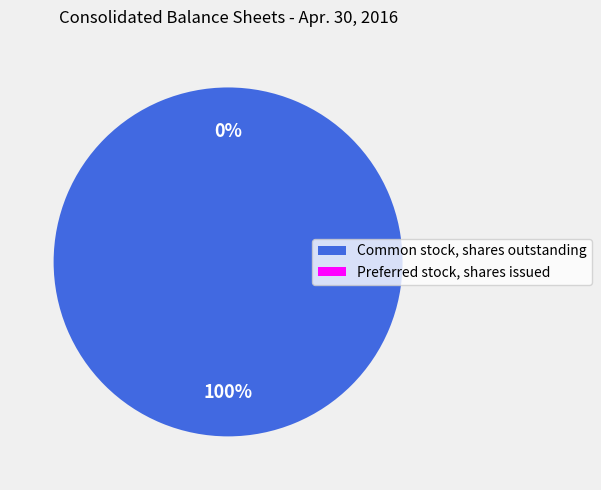

Does any single category account for the majority?

Yes